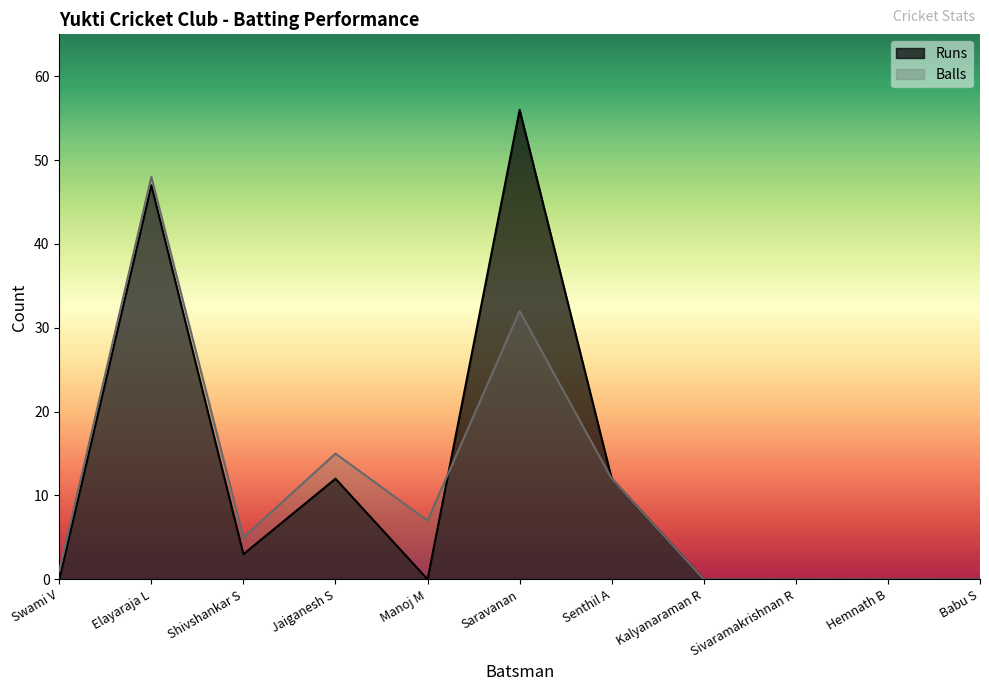

What is the average value of the Balls series?

11